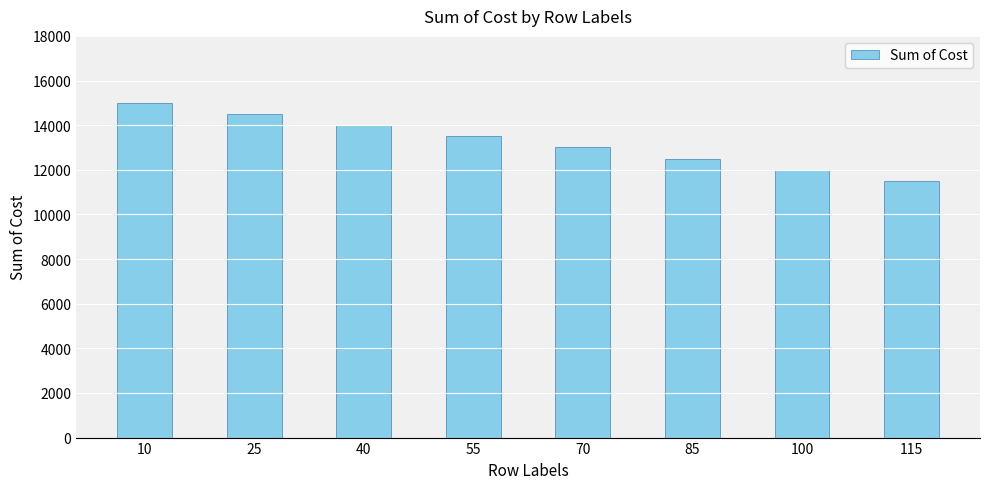

How many bars are there in total?

8